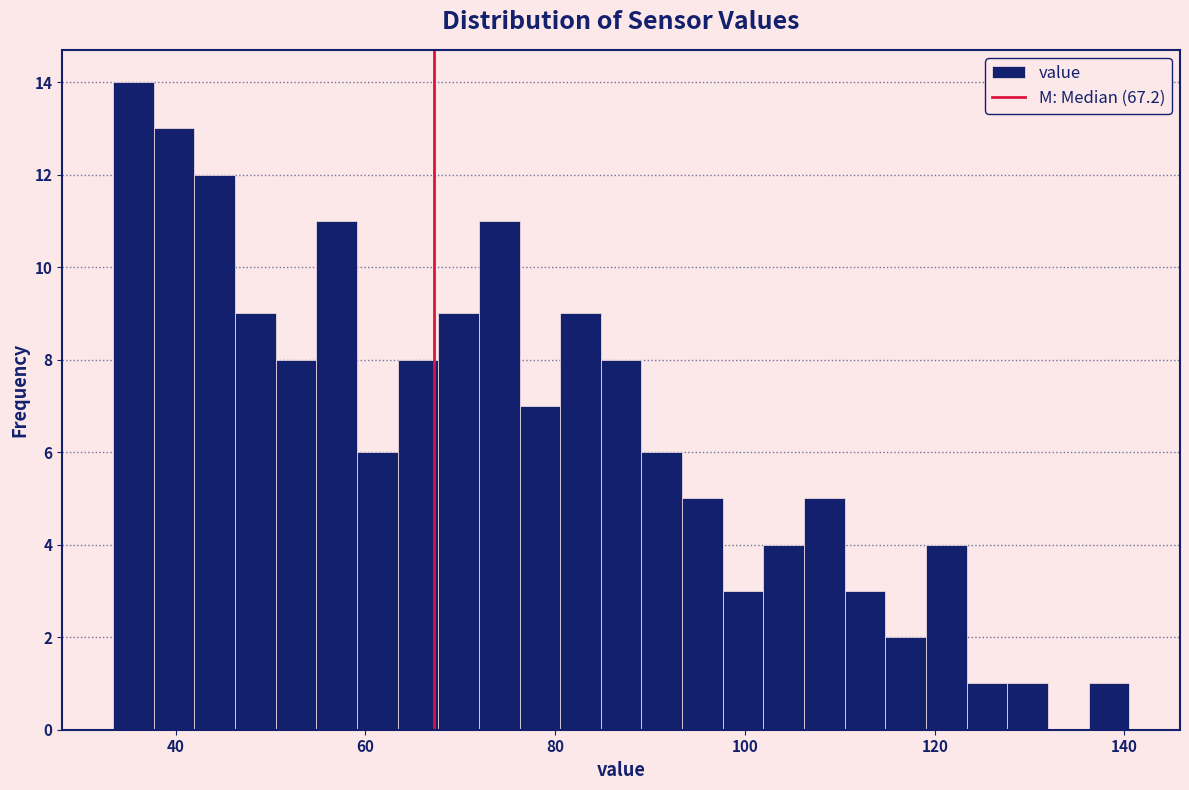

Read against the x-axis, roughly where is the centre of the tallest bar?

36